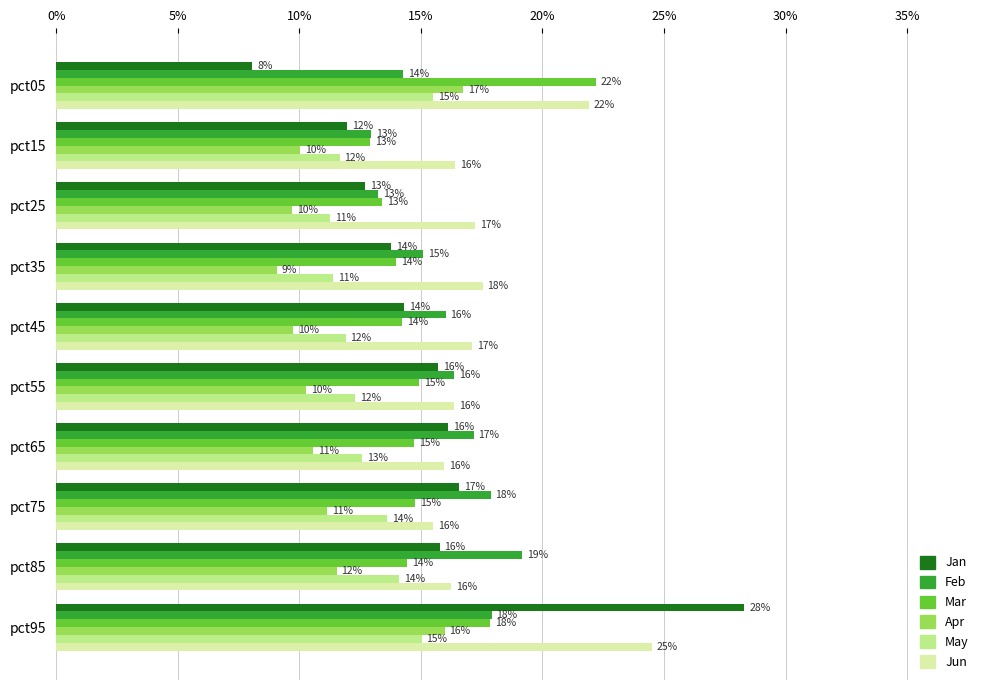

What are all the series names shown in the legend?

Jan, Feb, Mar, Apr, May, Jun